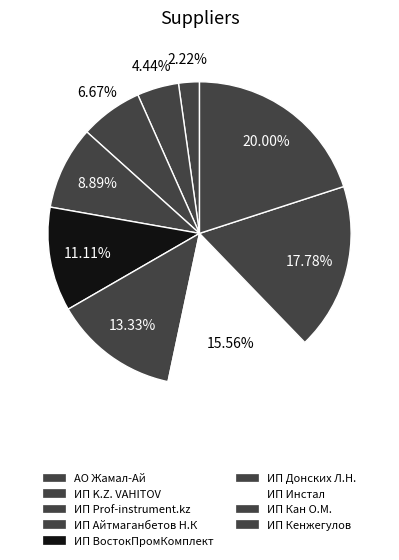

What percentage do ИП Кенжегулов and ИП Айтмаганбетов Н.К together represent?

28.9%